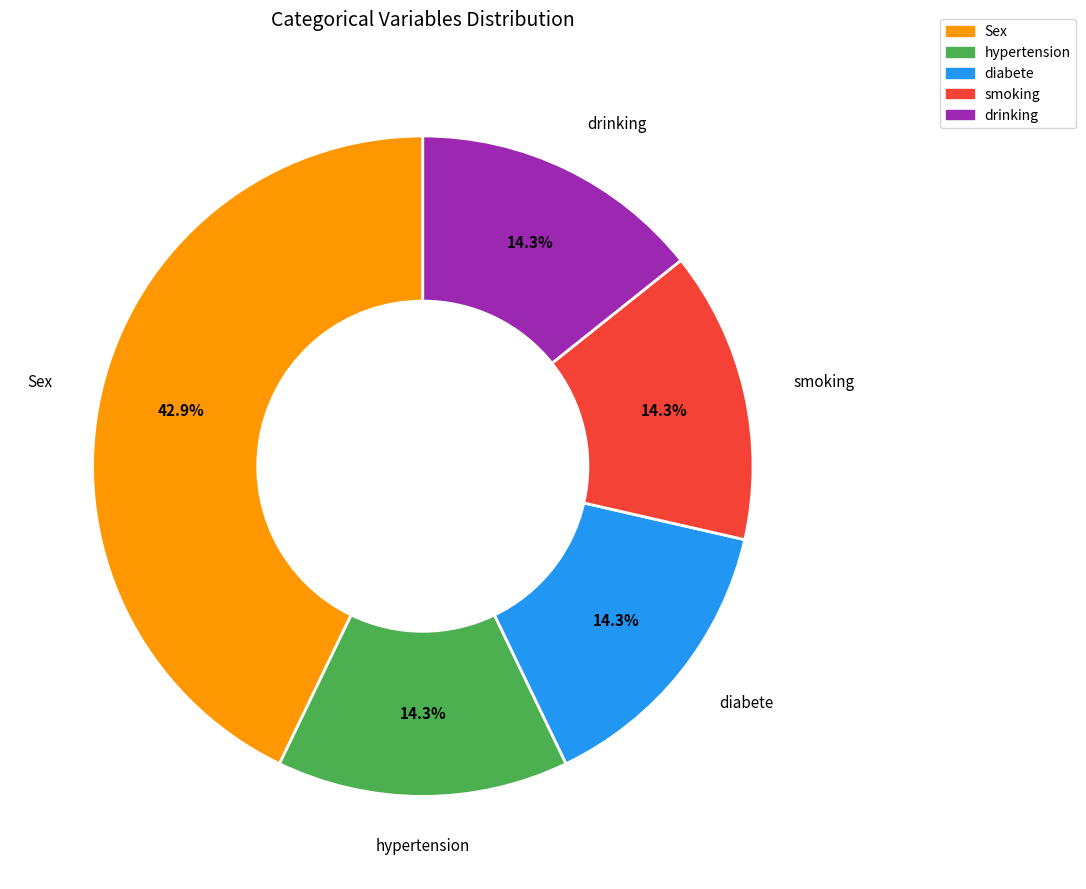

Does any single category account for the majority?

No